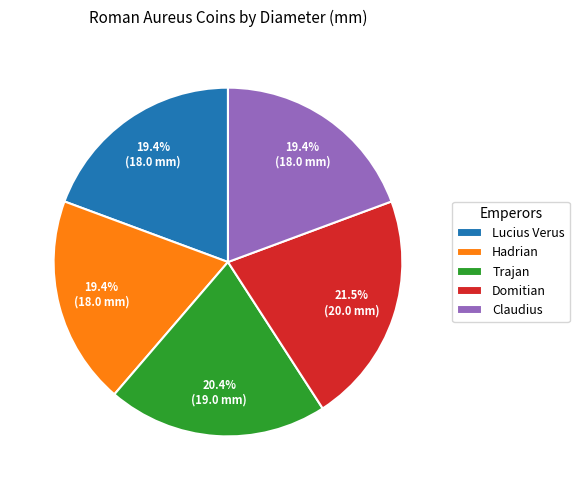

Is Claudius the majority of the pie?

No